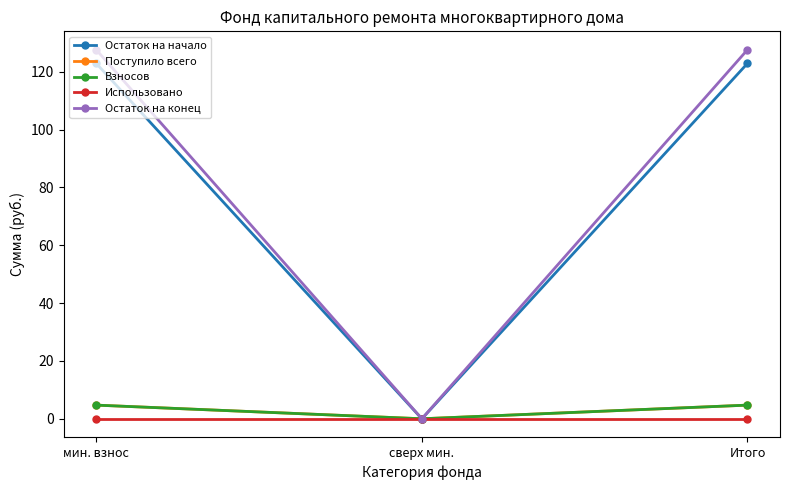

How many positive values does the Взносов series have?

2